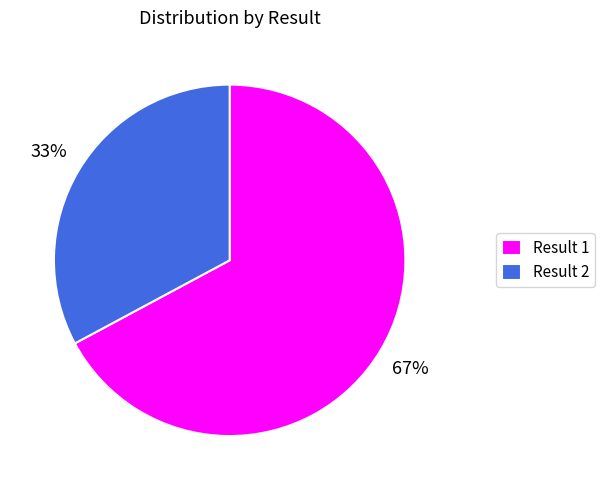

How many segments does this pie chart have?

2